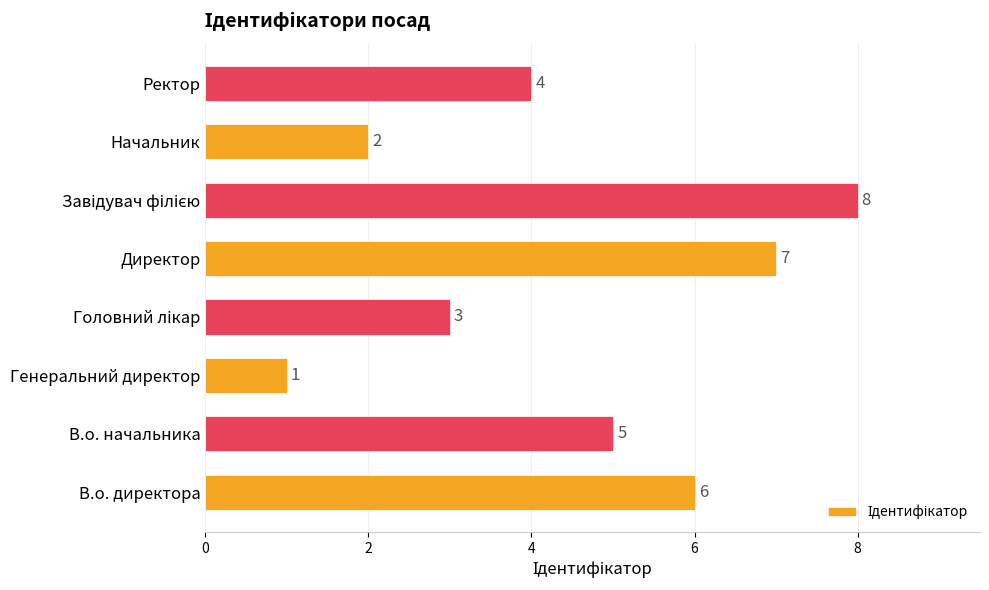

What is the difference between the values at Ректор and Директор?

3